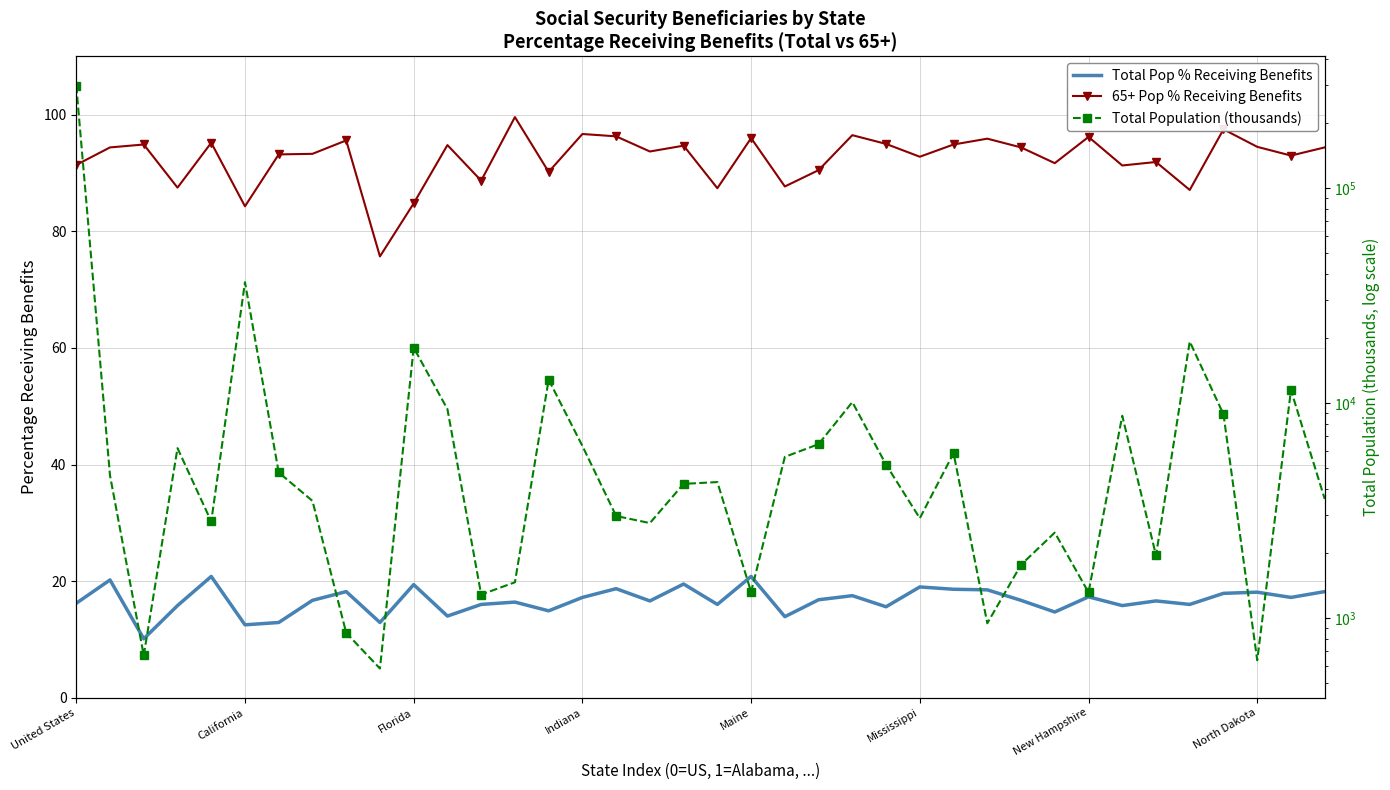

What is the label of the 38th point from the right?

United States